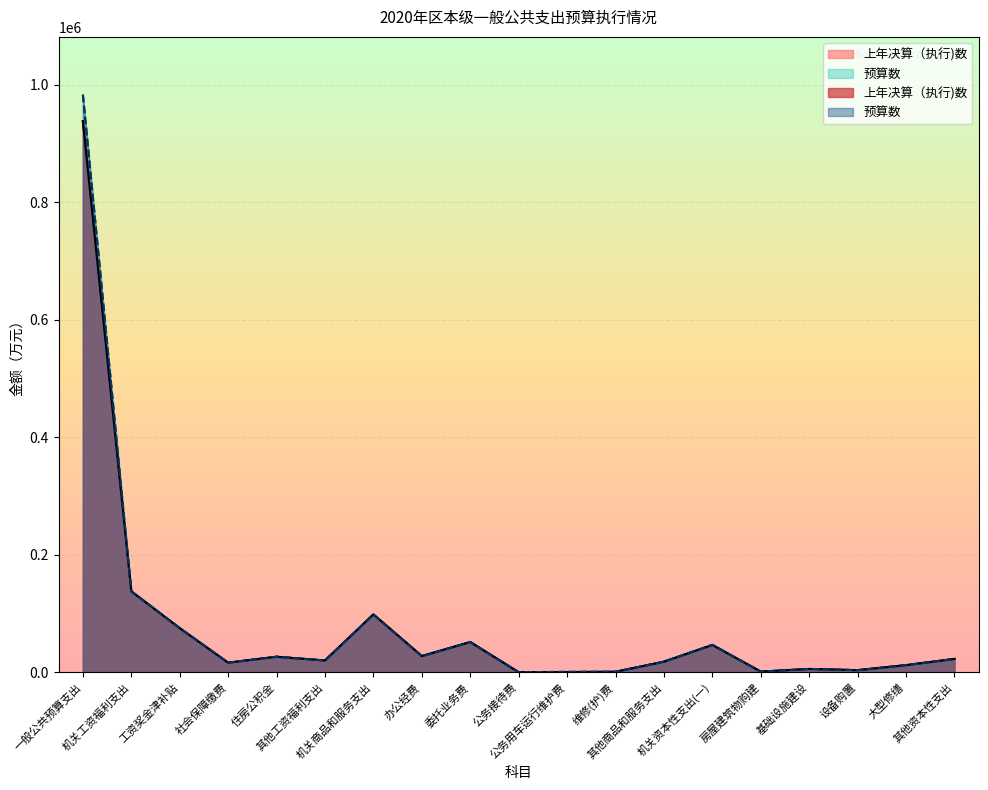

What is the average value of the 预算数 series?

81425